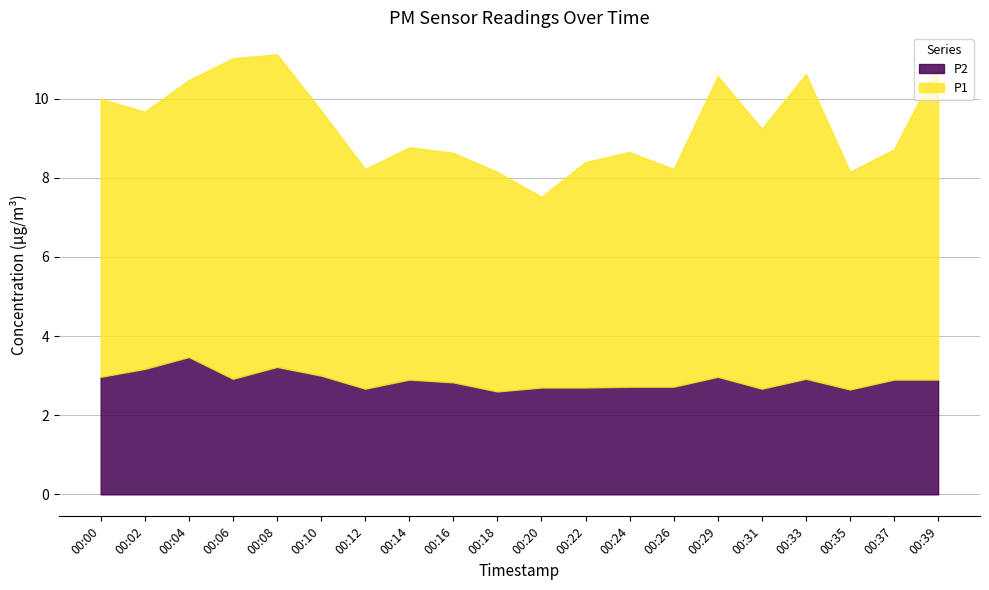

How many interior local peaks does the P1 series have?

5